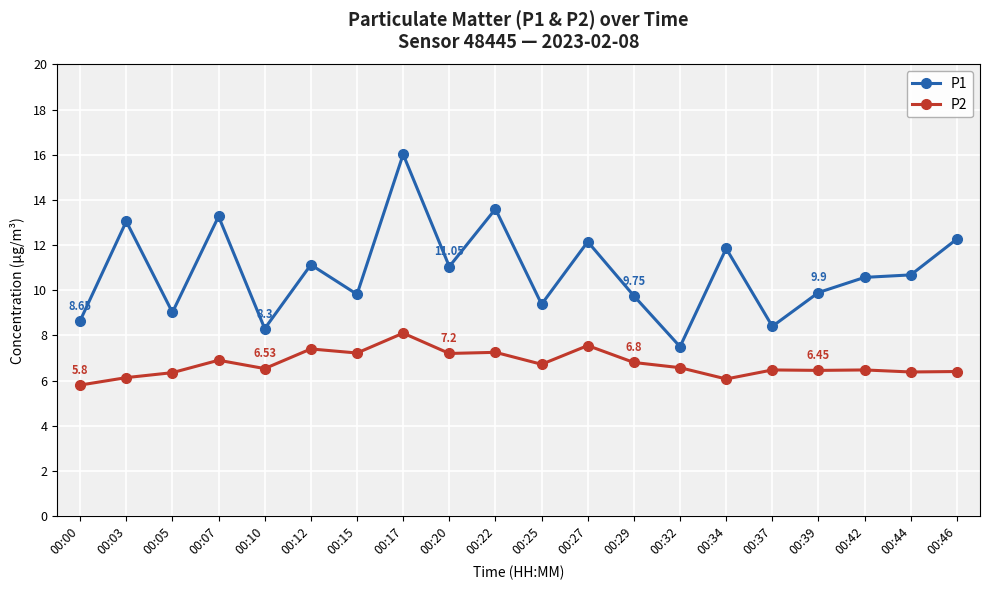

What is the total value across all series at 00:22?

20.9